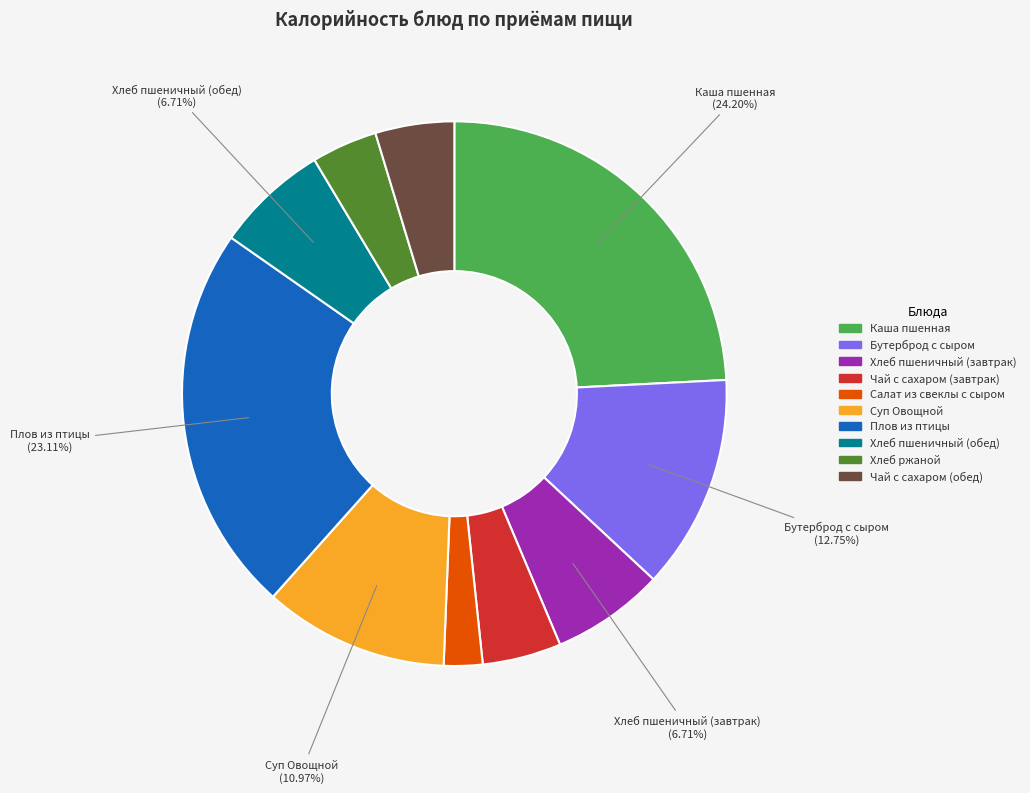

How many slices are in this pie chart?

10